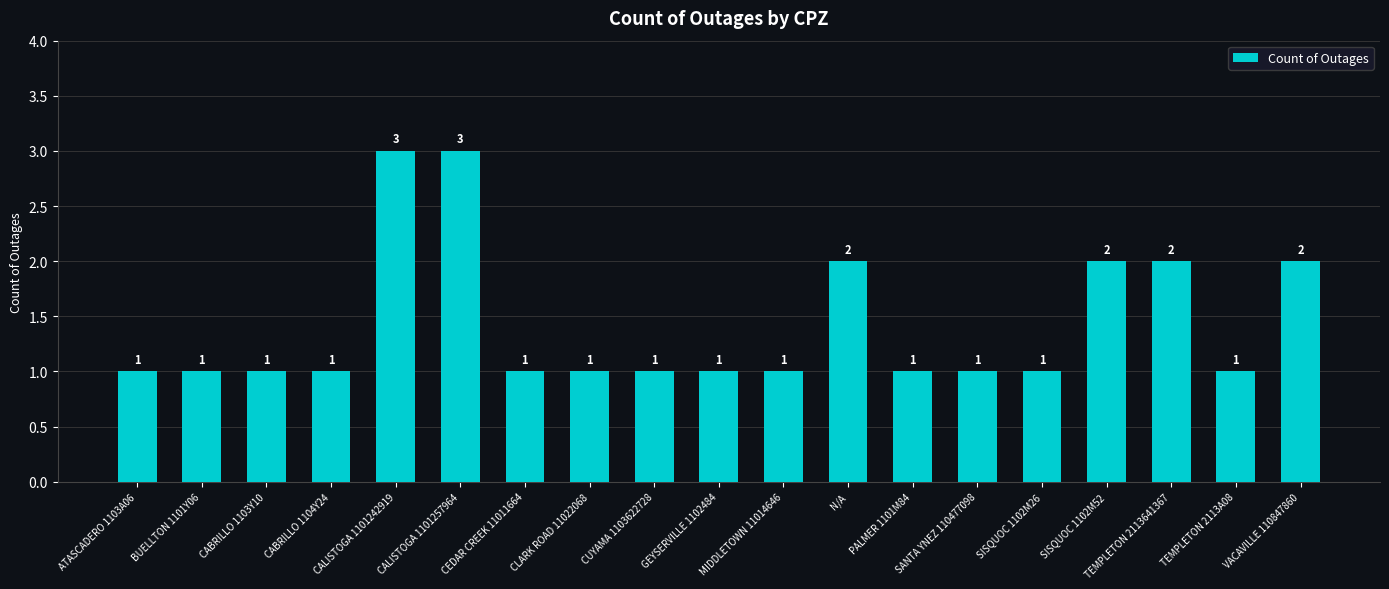

Are the bars horizontal?

No